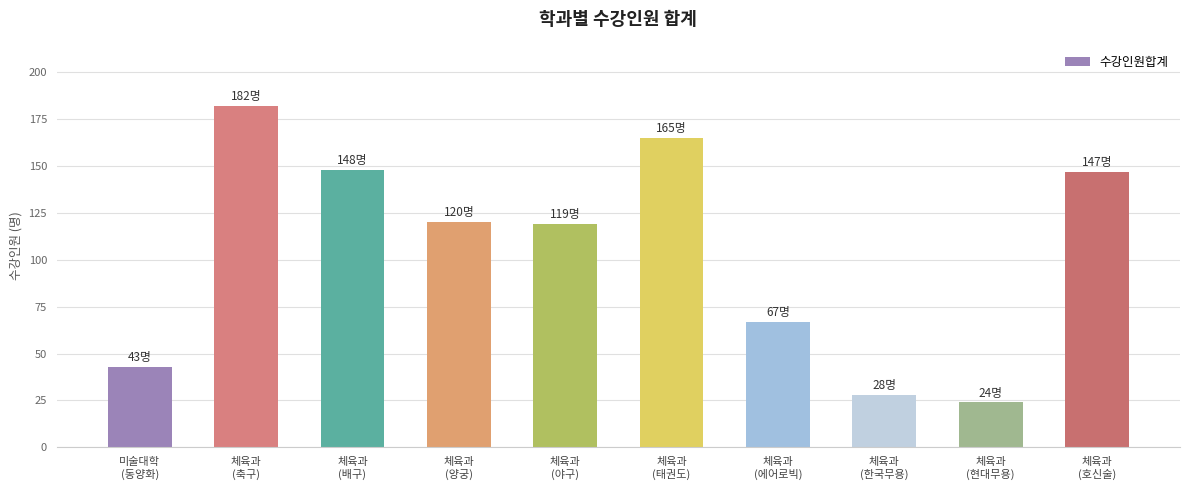

What is the difference between the maximum and minimum values?

158